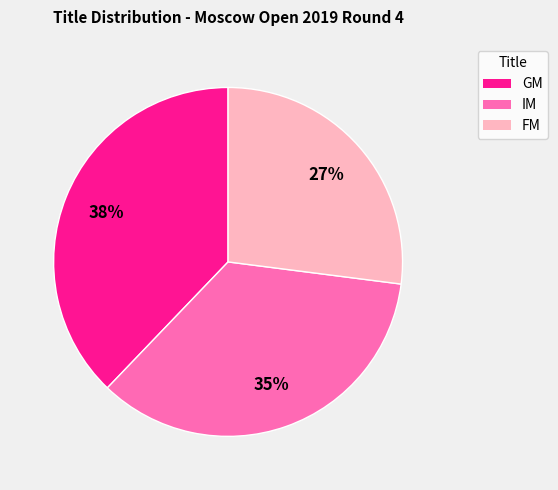

To the nearest percent, what is the difference between the largest and smallest slice percentages?

11%